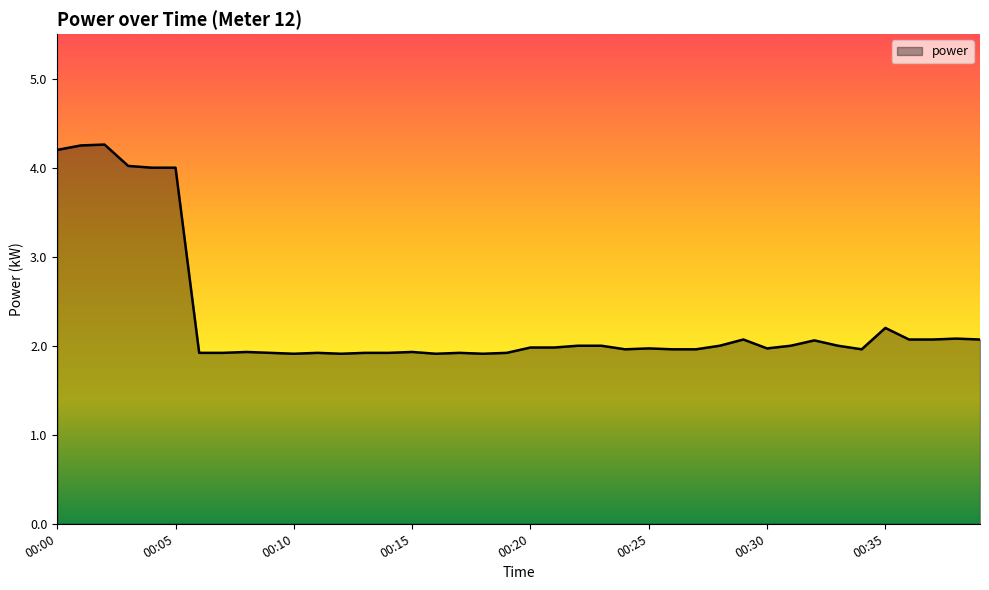

What is the smallest value displayed?

1.9